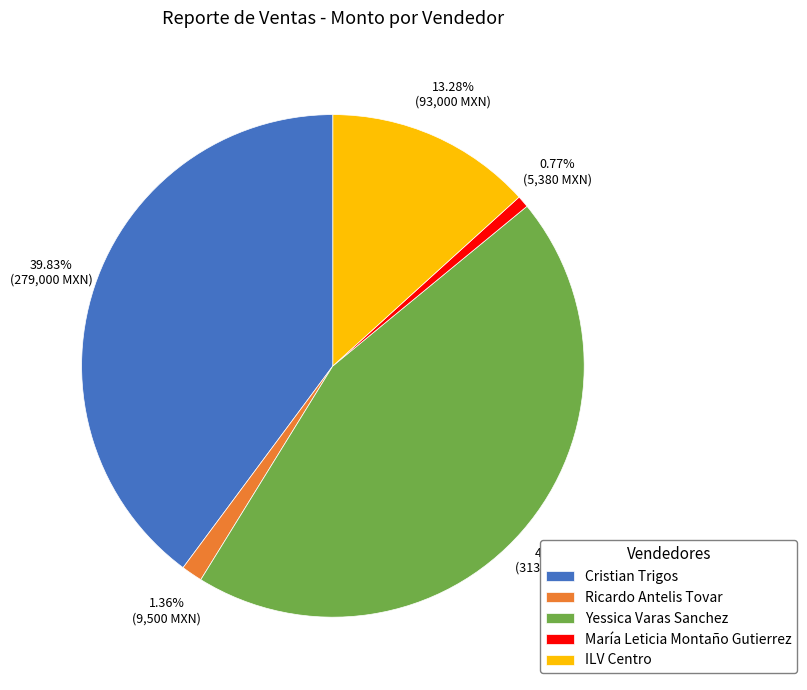

How many segments does this pie chart have?

5